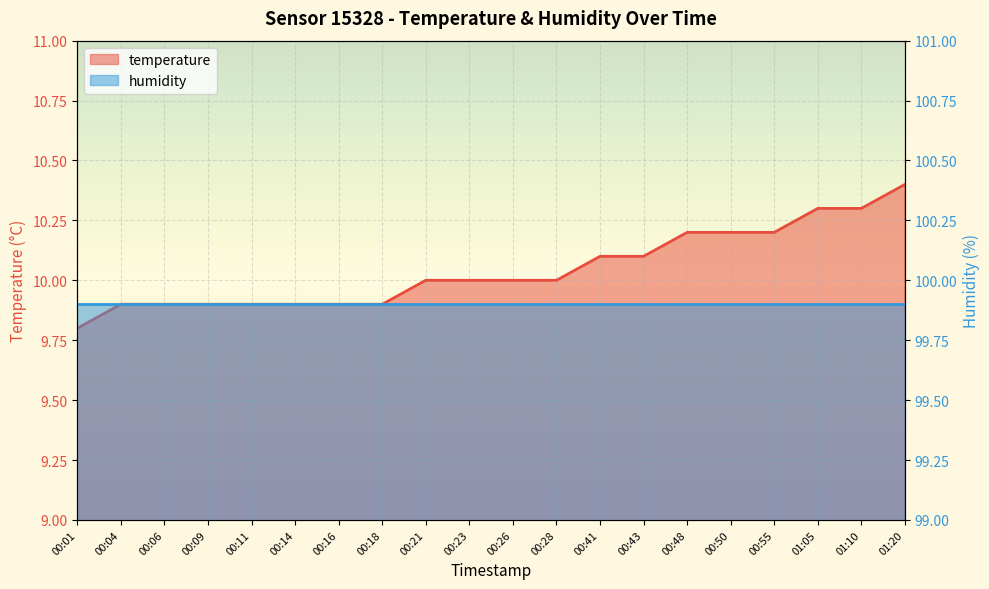

Reading right to left, list all the values displayed in this chart.

01:20=10.4	01:10=10.3	01:05=10.3	00:55=10.2	00:50=10.2	00:48=10.2	00:43=10.1	00:41=10.1	00:28=10.0	00:26=10.0	00:23=10.0	00:21=10.0	00:18=9.9	00:16=9.9	00:14=9.9	00:11=9.9	00:09=9.9	00:06=9.9	00:04=9.9	00:01=9.8